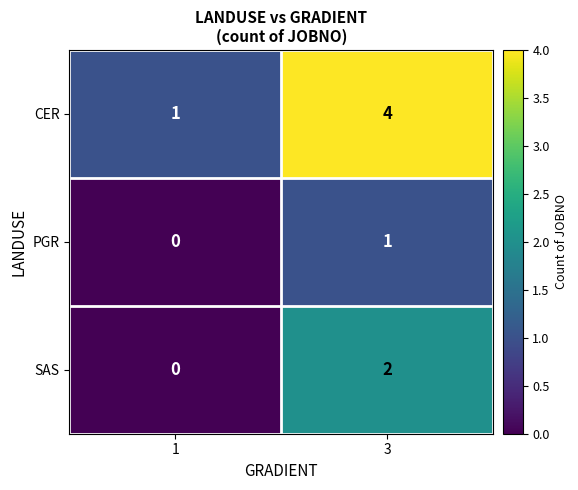

What is the total value across all series at 3?

7